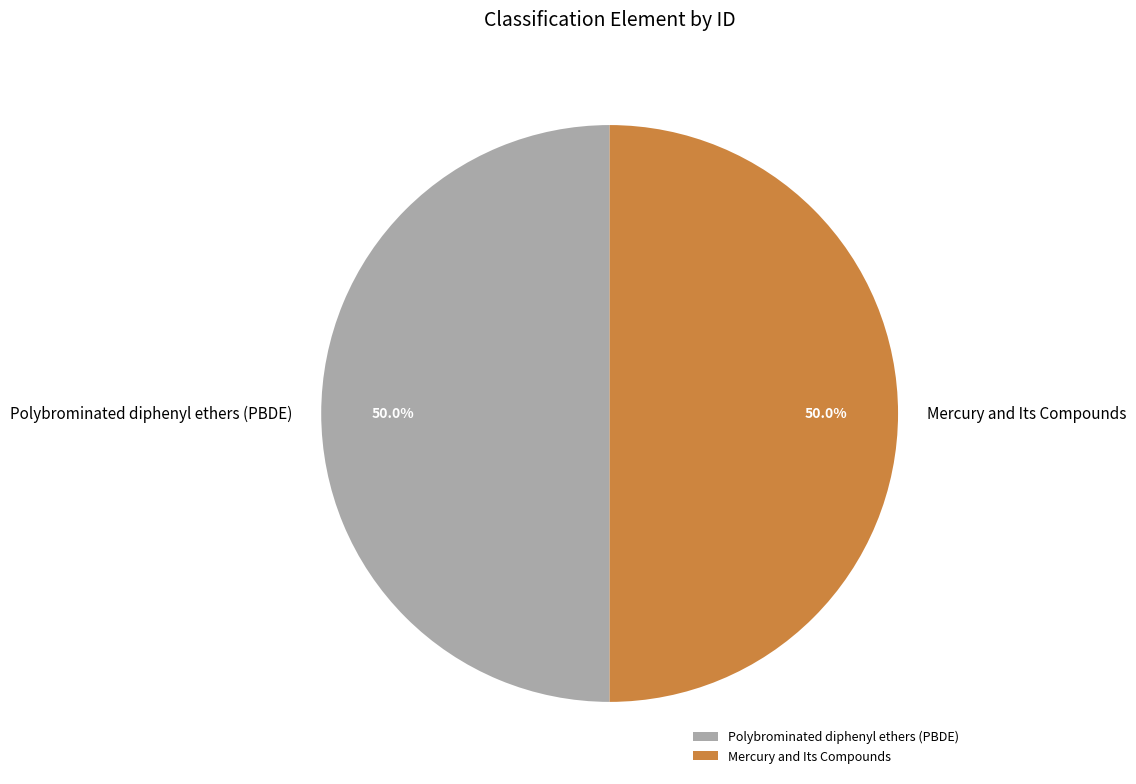

Approximately how many times larger is the value at Mercury and Its Compounds compared to Polybrominated diphenyl ethers (PBDE)?

1.0